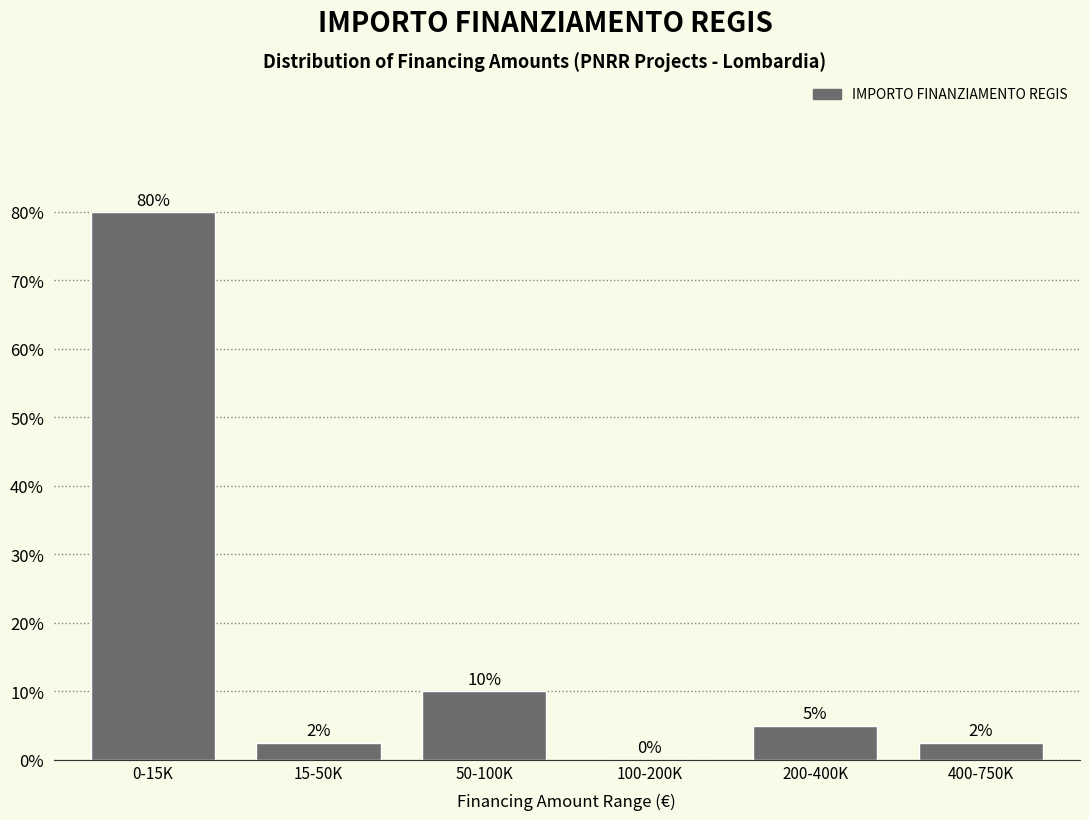

What is the ratio of the value at 50-100K to the value at 200-400K?

2.0